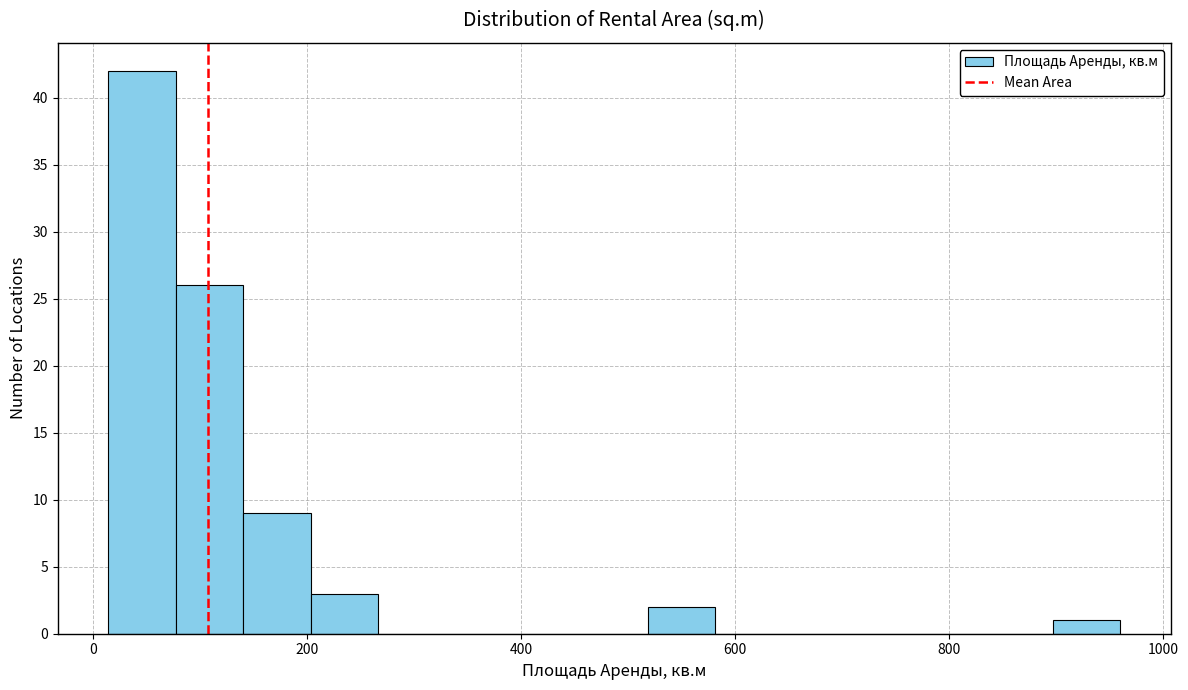

Around what value on the x-axis is the tallest bar? Give the approximate position of its centre, as read against the axis.

40